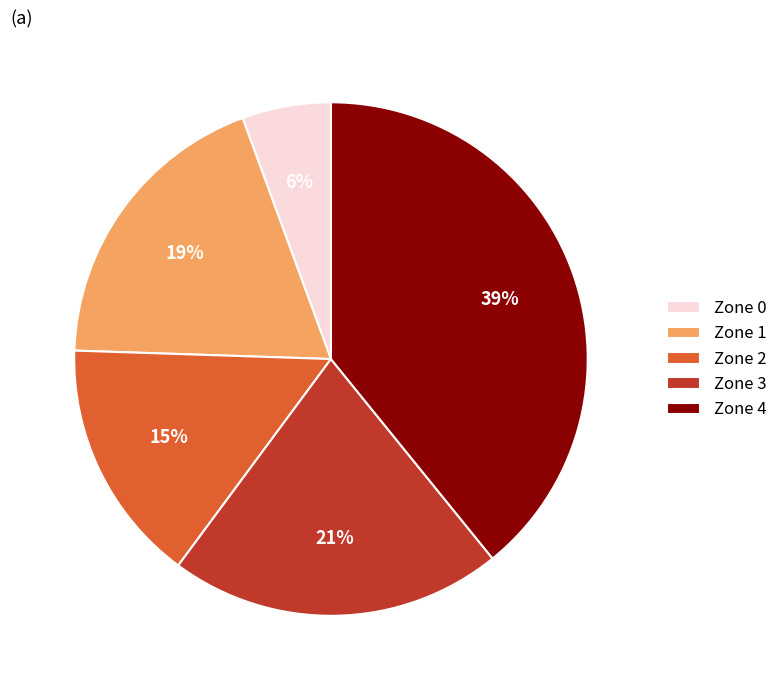

Rank the categories by value from lowest to highest.

Zone 0, Zone 2, Zone 1, Zone 3, Zone 4